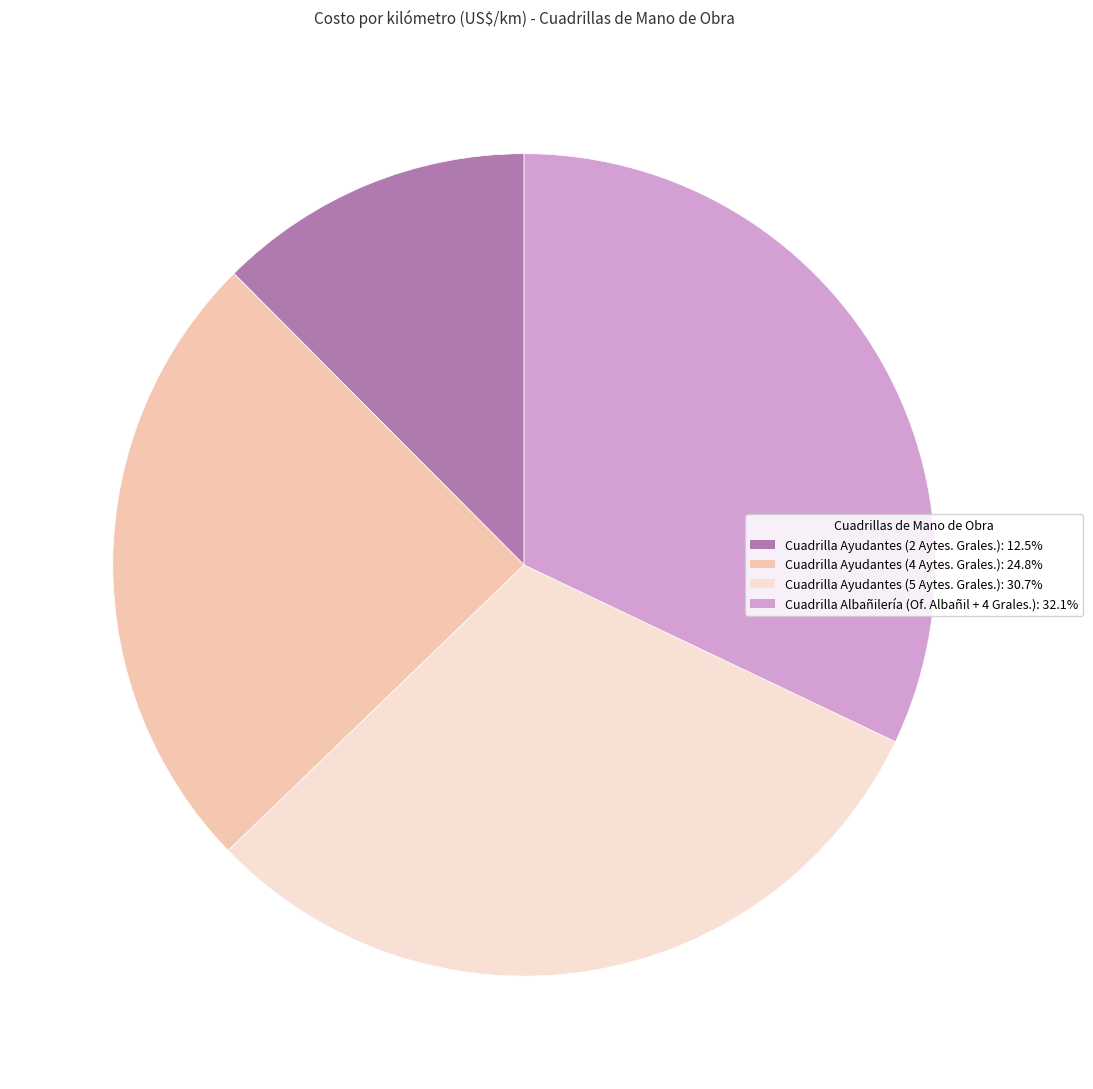

Does Cuadrilla Albañilería (Of. Albañil + 4 Grales.) account for over 50% of the chart?

No